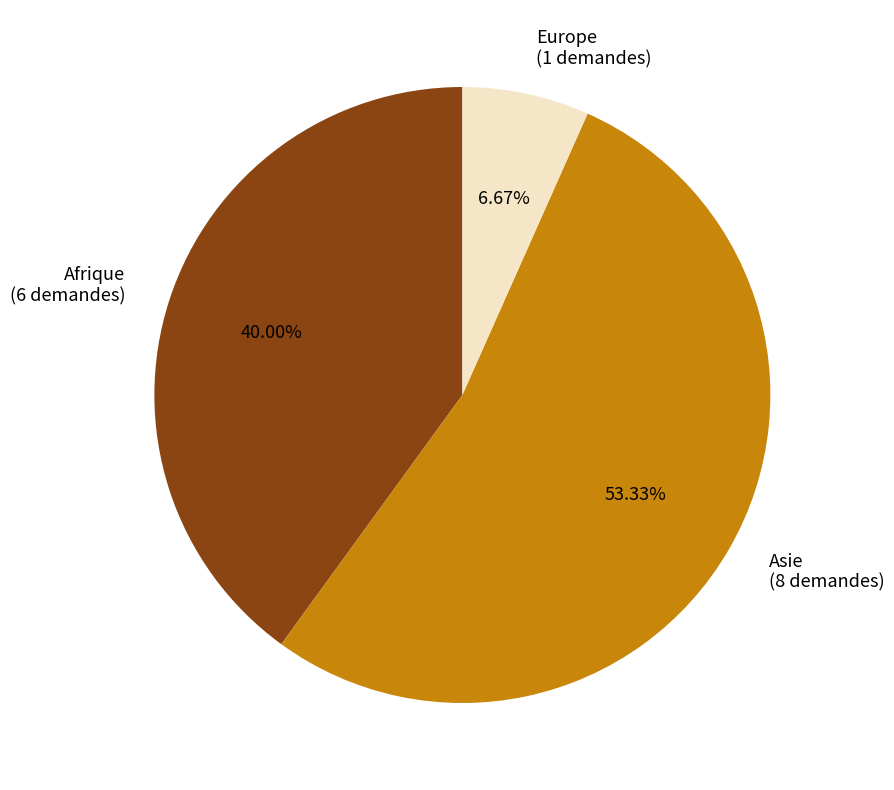

Is there a majority slice in this chart?

Yes